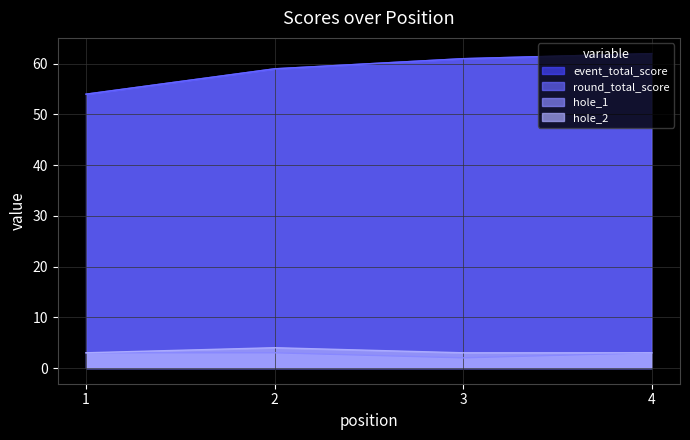

What are all the series names shown in the legend?

event_total_score, round_total_score, hole_1, hole_2